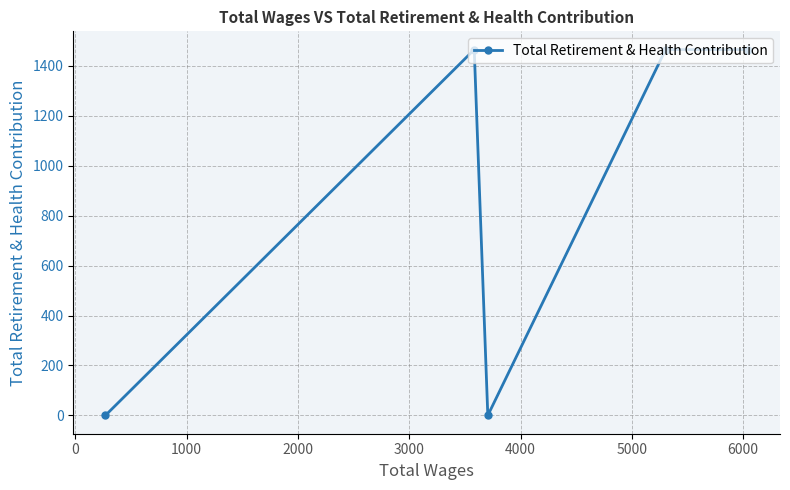

What is the difference between the second highest and second lowest values?

1465